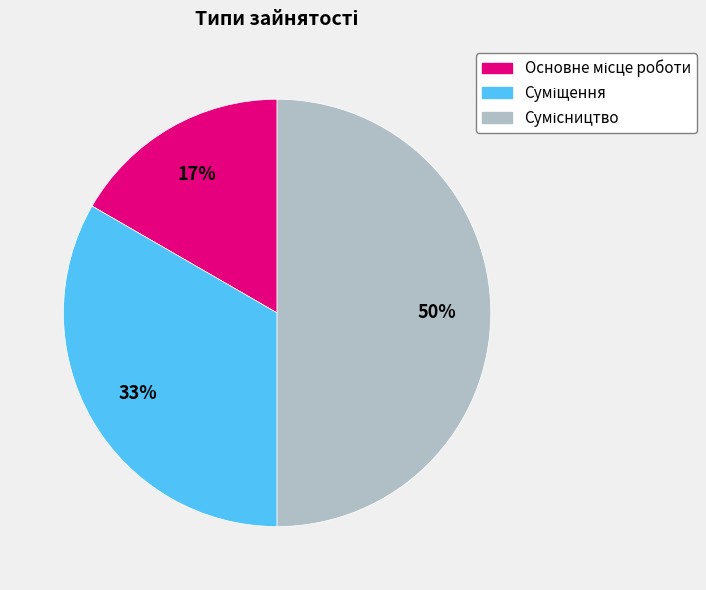

To the nearest percent, what is the average slice percentage?

33%